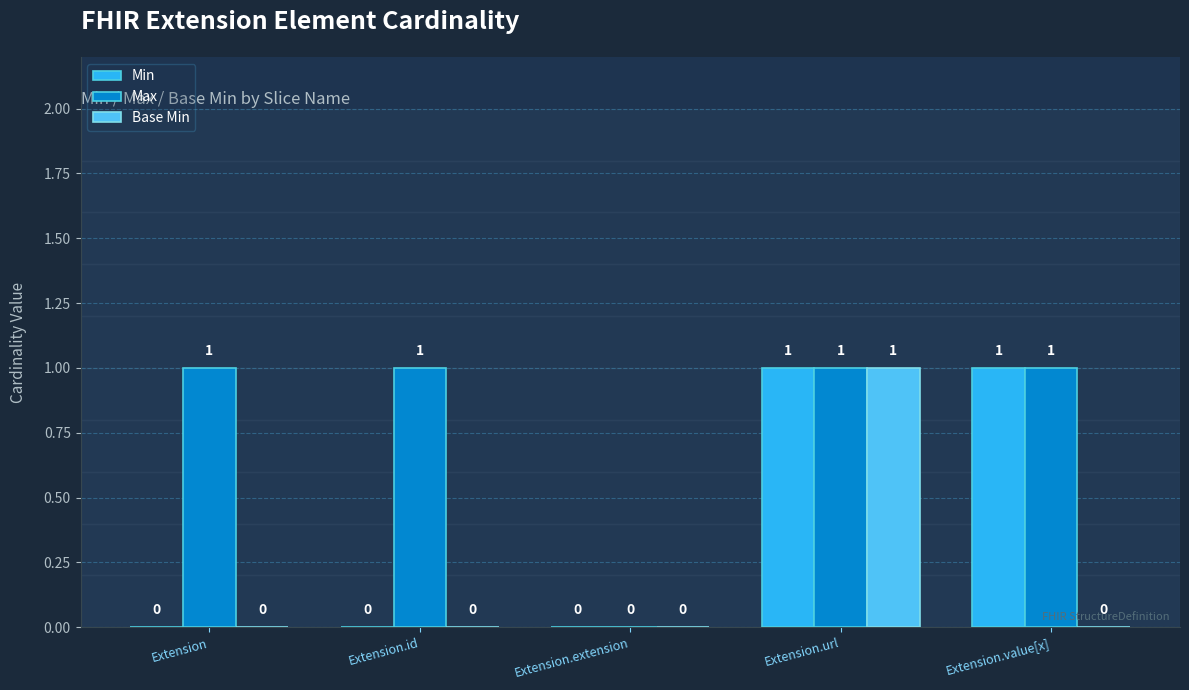

What is the maximum value shown in the chart?

1